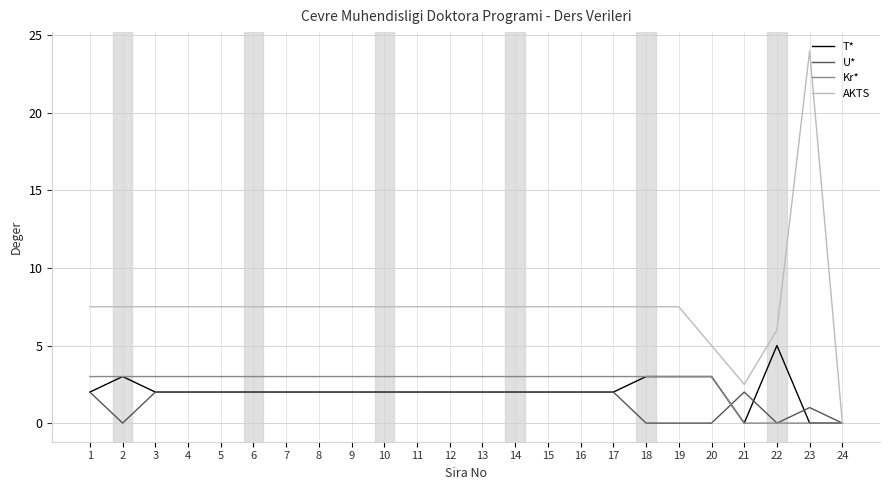

Between 1 and 20, which series saw the biggest shift?

AKTS